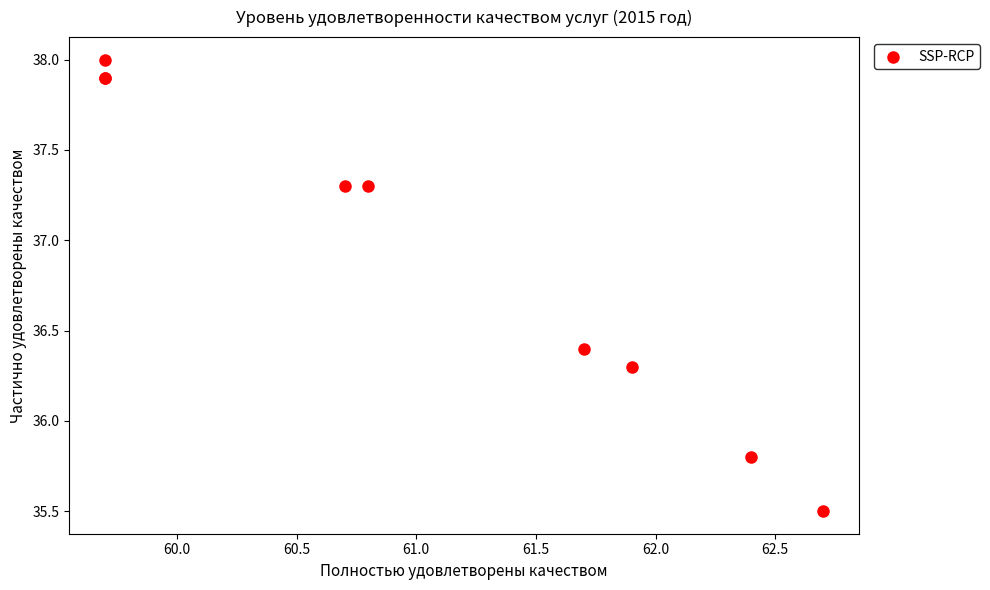

What Y value in the scatter plot is closest to 36?

35.8